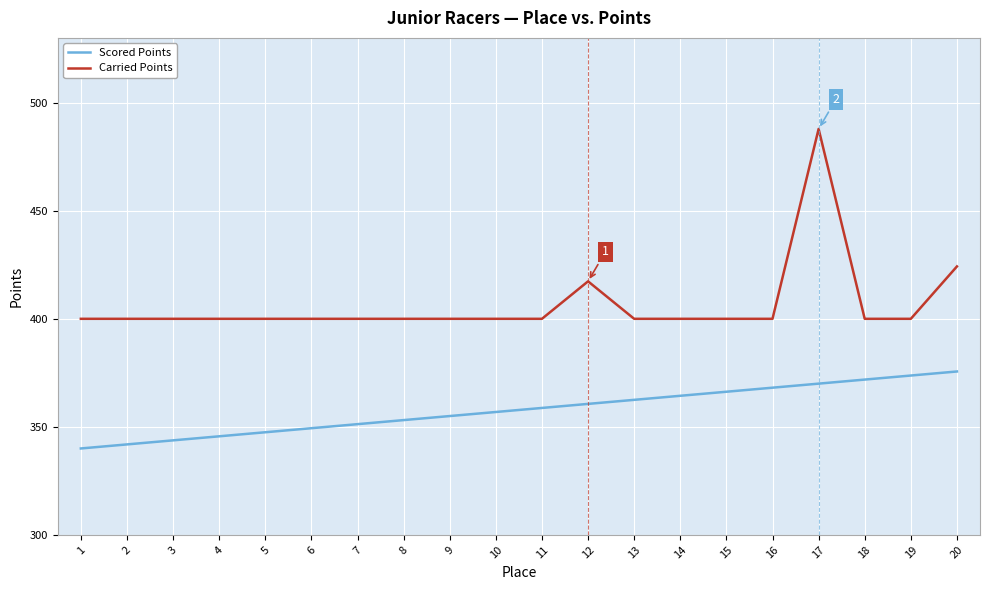

At which category is the sum across all series the highest?

17